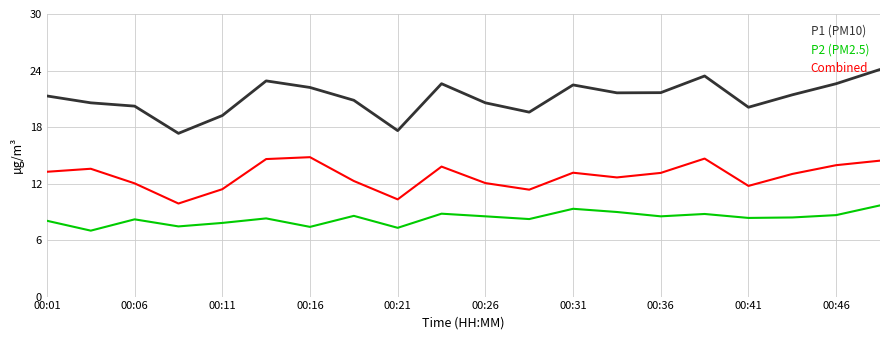

Which series has the largest total across all categories?

Combined